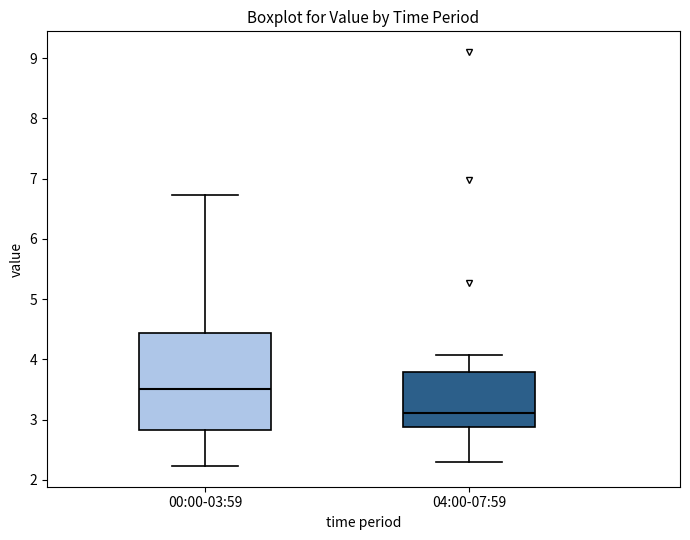

Reading left to right, transcribe this box plot: for each box, give where its median line is, the range the box spans, and where its two whiskers end, as read against the y-axis. The values are not printed on the chart, so give them approximately, as read against the axis.

00:00-03:59: median 3.5, box 2.8 to 4.4, whiskers 2.2 to 6.7
04:00-07:59: median 3.1, box 2.9 to 3.8, whiskers 2.3 to 4.1